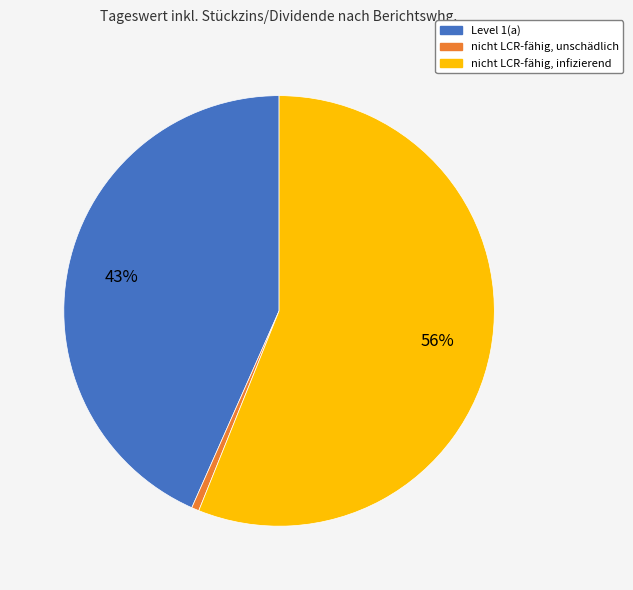

How many slices are in this pie chart?

3